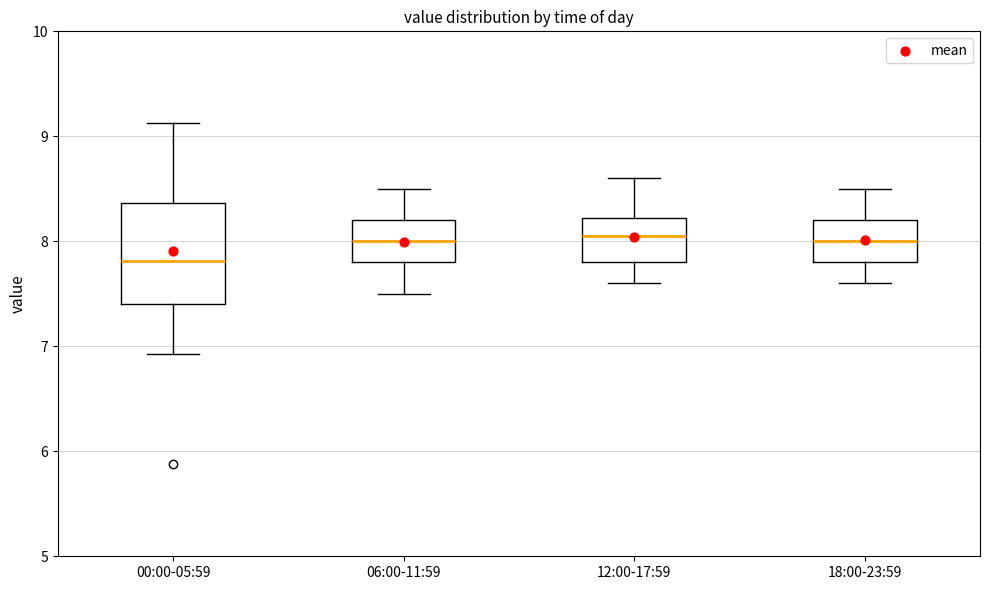

Which box has the lowest median line?

00:00-05:59